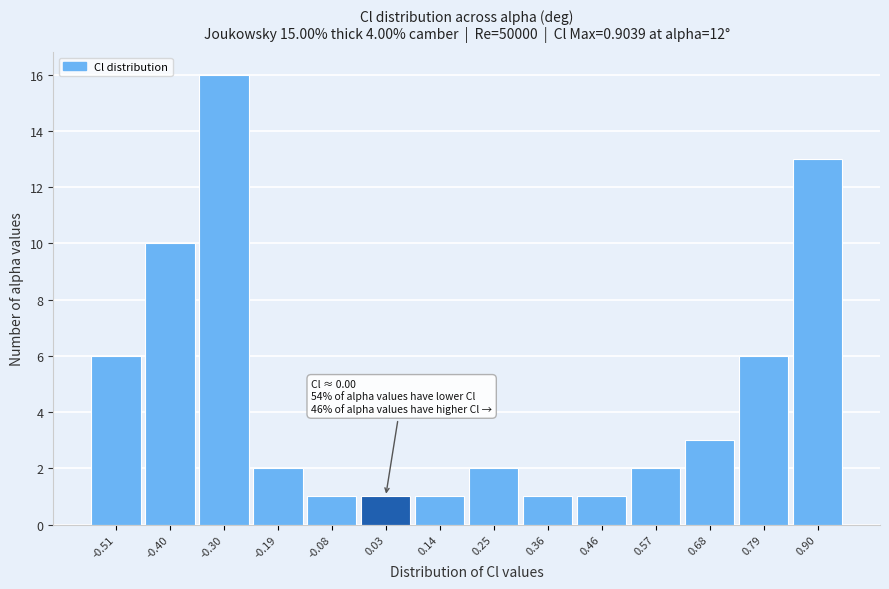

Over which range of the x-axis is the bar tallest?

-0.36 to -0.24